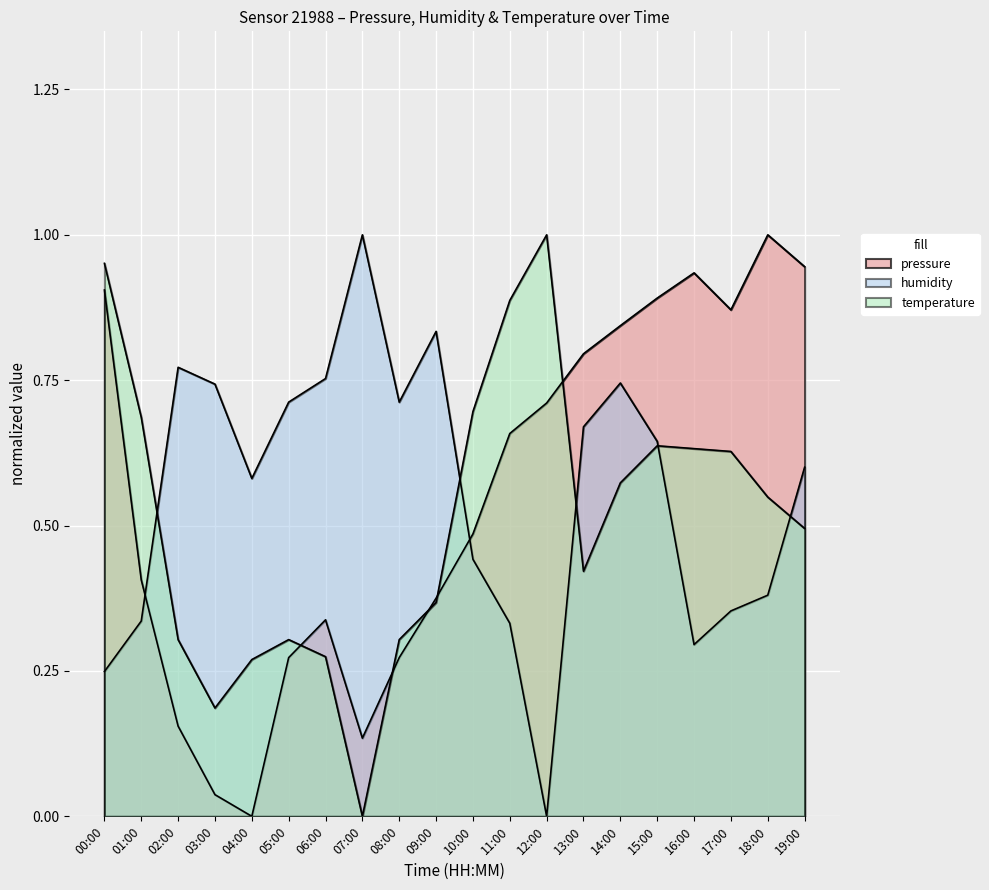

Read the pressure value at 01:00.

0.4